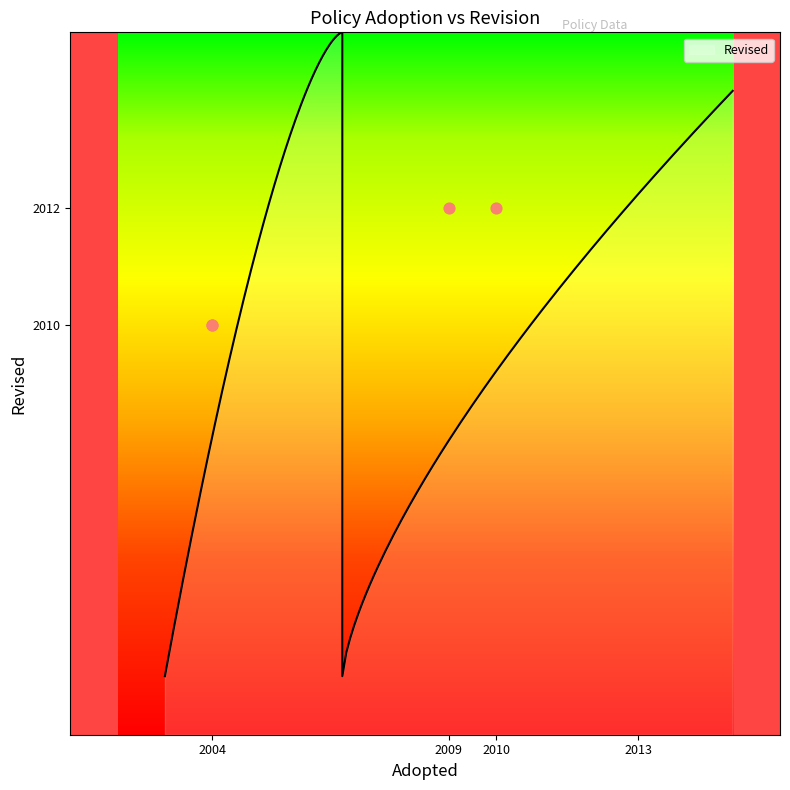

Which has a higher value, 2013 or 2009?

2009